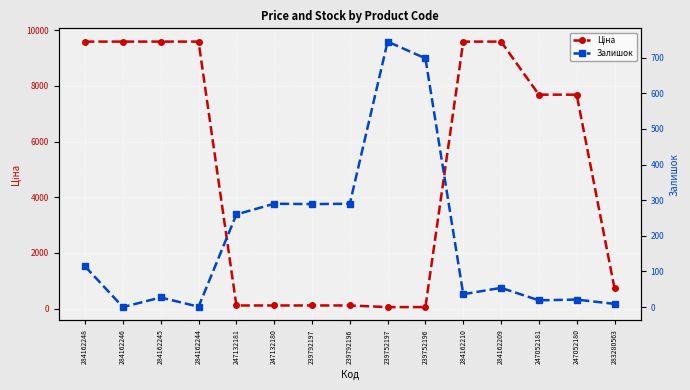

What position from the left is 284162248?

1